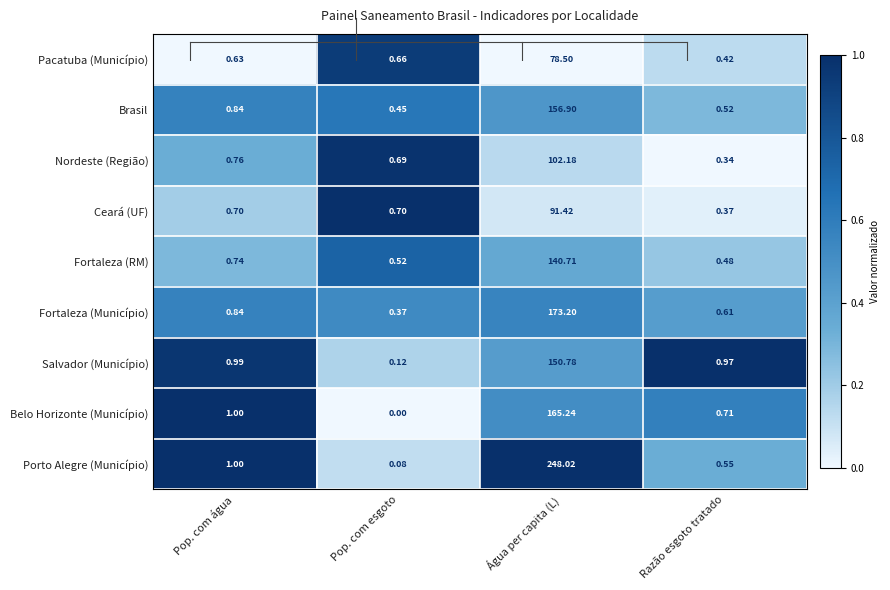

Which series has the largest range (max minus min)?

Porto Alegre (Município)